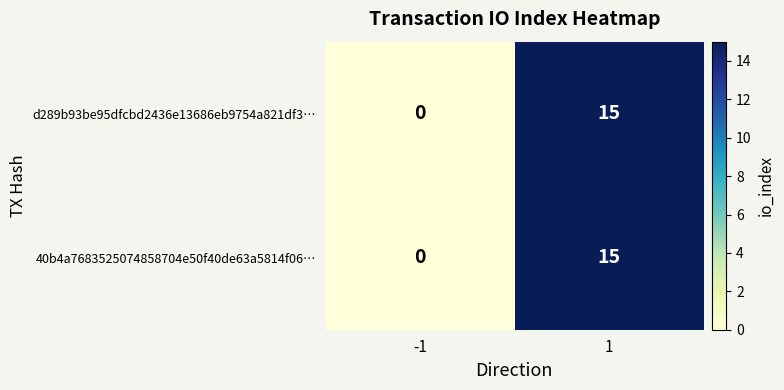

At how many categories does at least one series exceed 10?

1